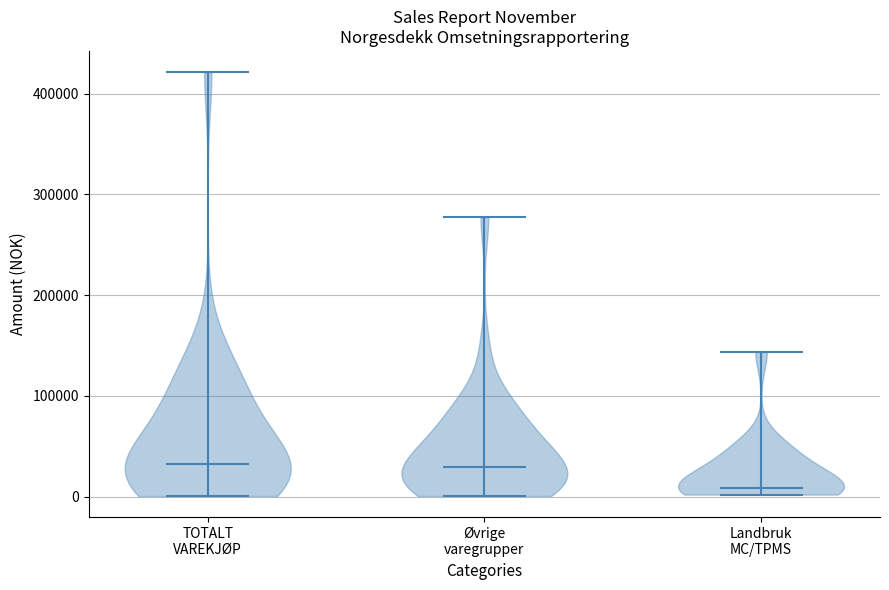

Reading left to right, read every violin against the y-axis: where its median line is, and the lowest and highest points it reaches. The values are not printed on the chart, so give them approximately, as read against the axis.

TOTALT VAREKJØP: median line 30000, lowest point 0, highest point 420000
Øvrige varegrupper: median line 30000, lowest point 0, highest point 280000
Landbruk MC/TPMS: median line 10000, lowest point 0, highest point 140000